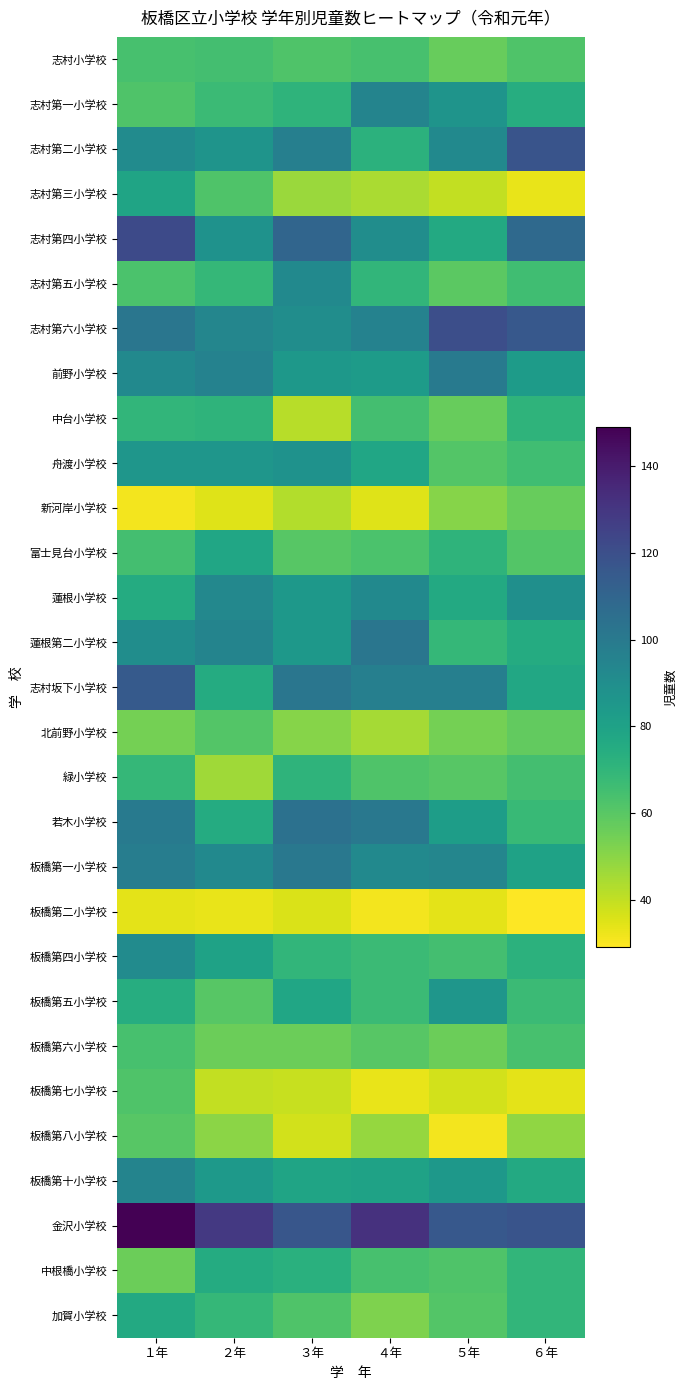

What is the greatest value displayed?

149